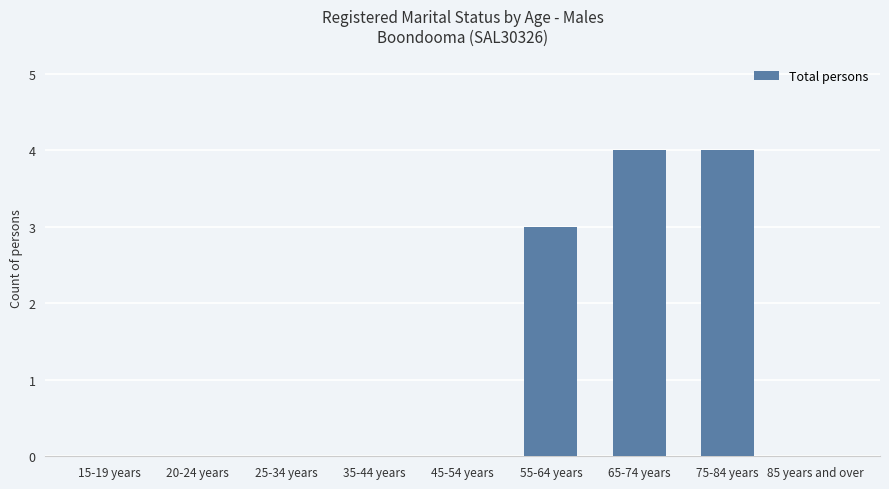

Is it true that the value at 15-19 years is -2?

False